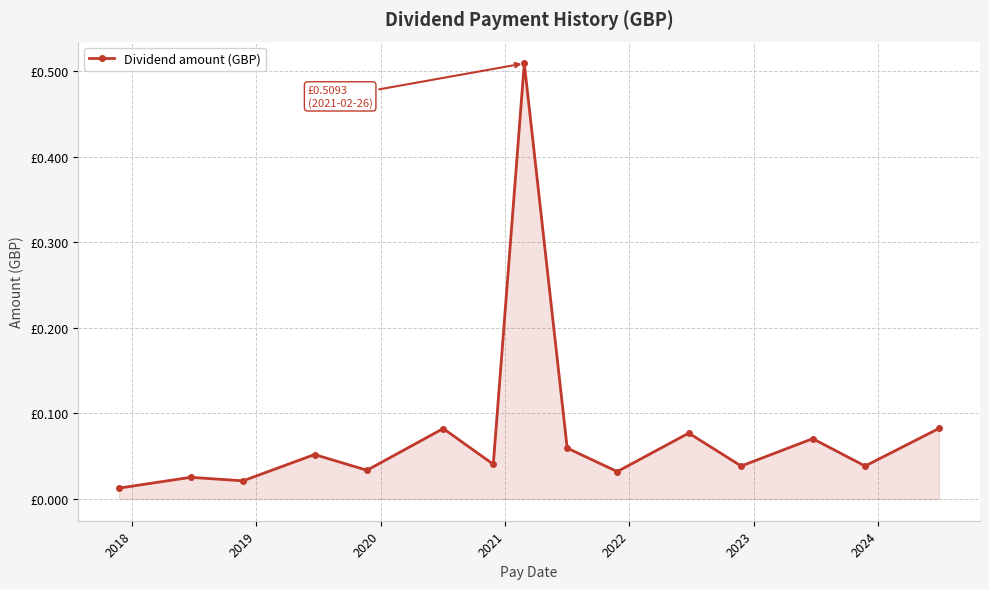

Reading right to left, what are all the values shown in this chart?

0.1	0.0	0.1	0.0	0.1	0.0	0.1	0.5	0.0	0.1	0.0	0.1	0.0	0.0	0.0